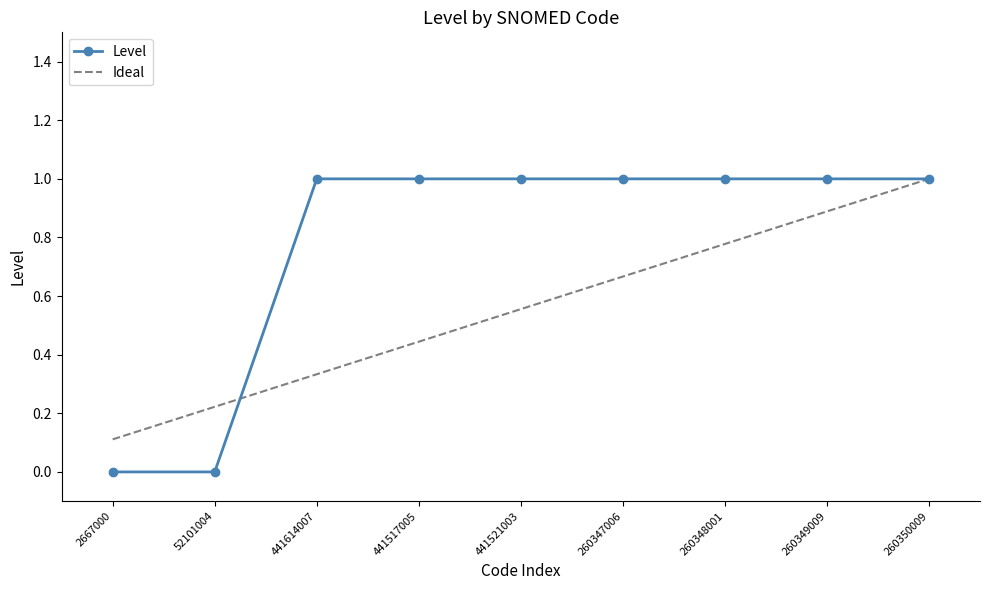

Between 441614007 and 260348001, which series saw the biggest shift?

Ideal